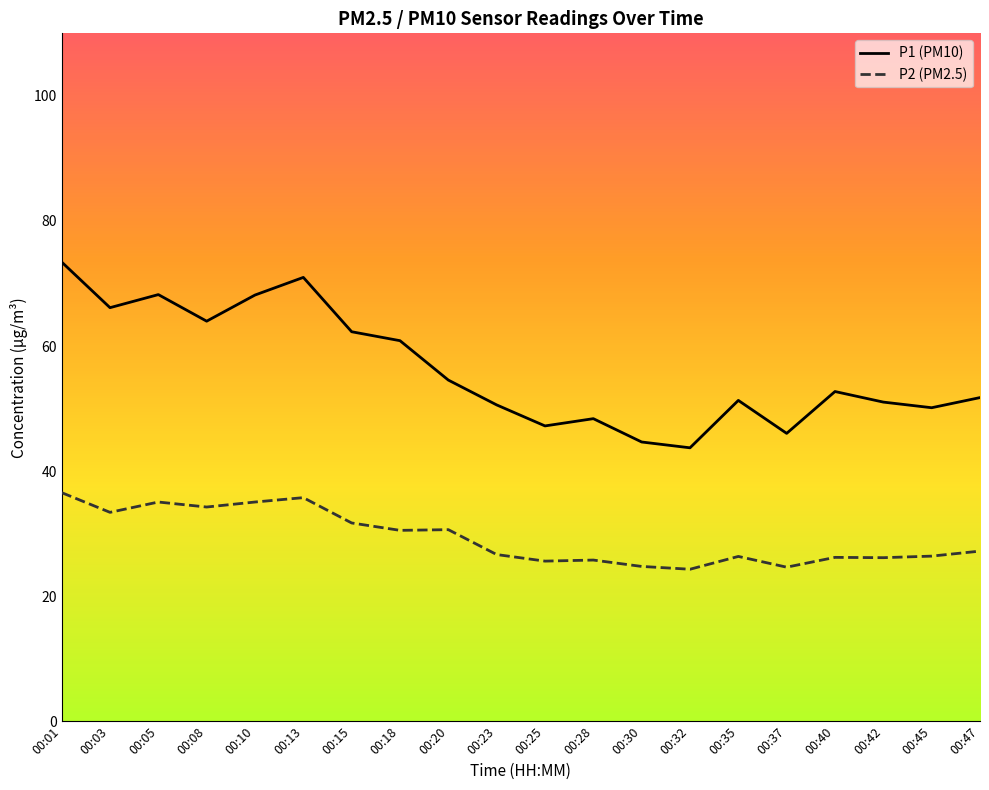

Which series changed the most between 00:03 and 00:32?

P1 (PM10)